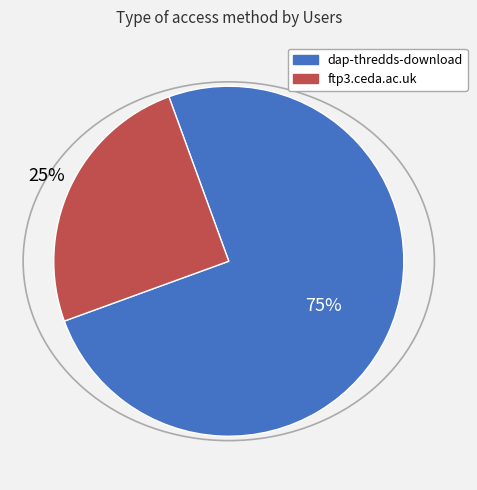

Combined, do dap-thredds-download and ftp3.ceda.ac.uk account for over 50%?

Yes